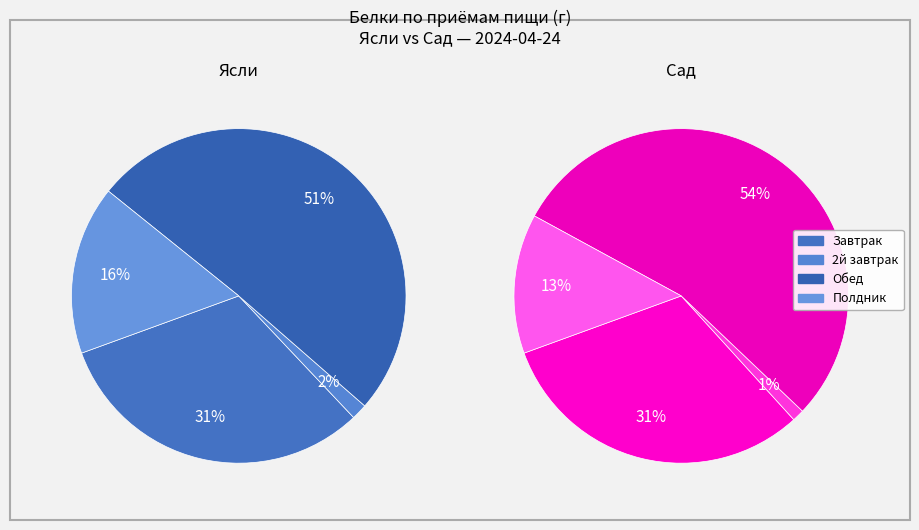

What is the largest slice in the pie chart?

3